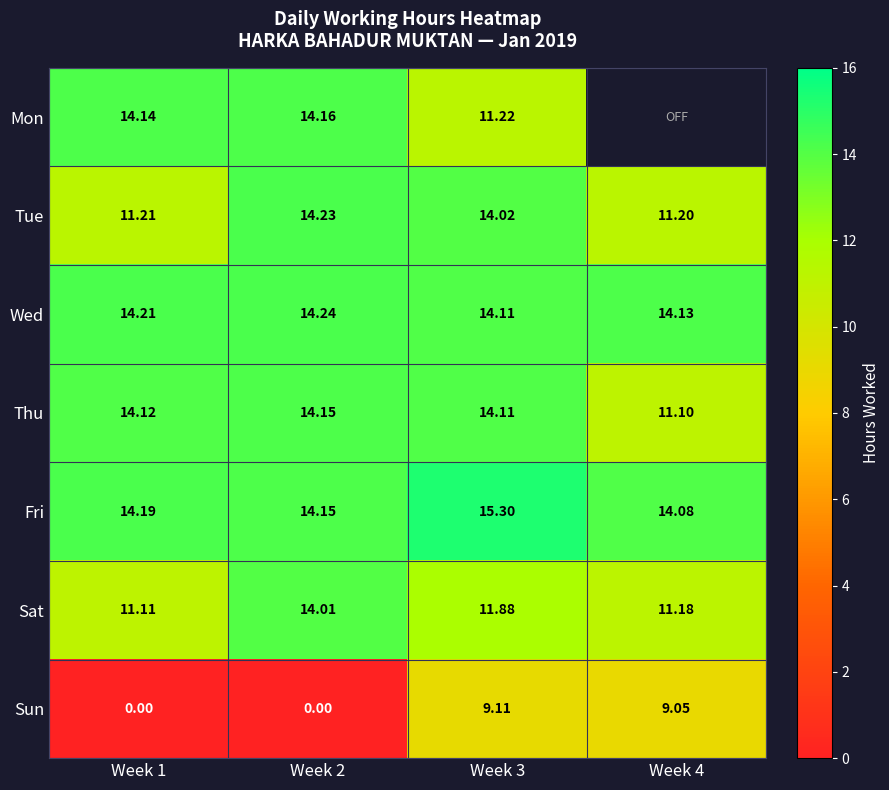

At which category does the chart reach its peak across all series?

Week 3